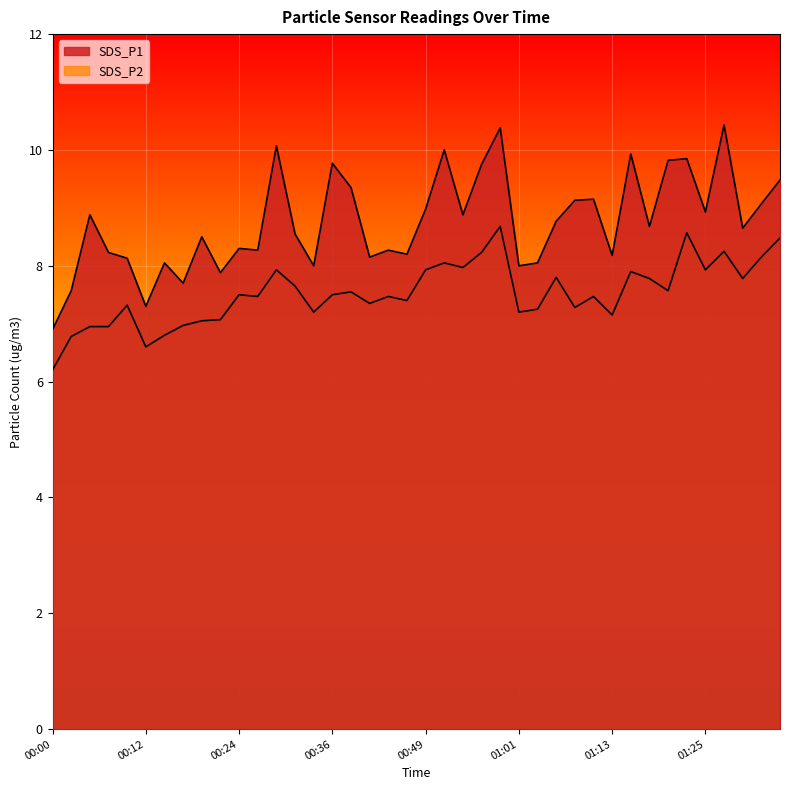

Where does the SDS_P1 series first go above 8?

00:05